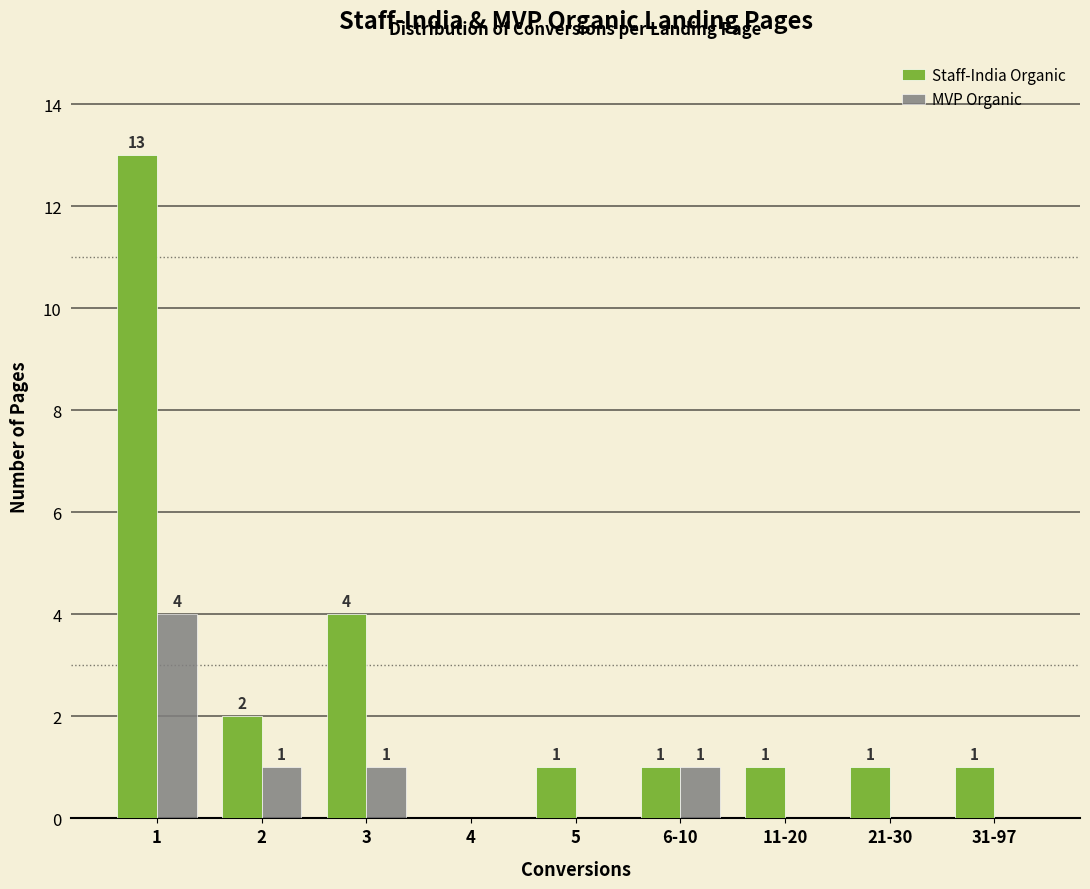

Reading right to left, list all the values displayed in this chart.

Staff-India Organic: 31-97=1	21-30=1	11-20=1	6-10=1	5=1	4=0	3=4	2=2	1=13
MVP Organic: 31-97=0	21-30=0	11-20=0	6-10=1	5=0	4=0	3=1	2=1	1=4